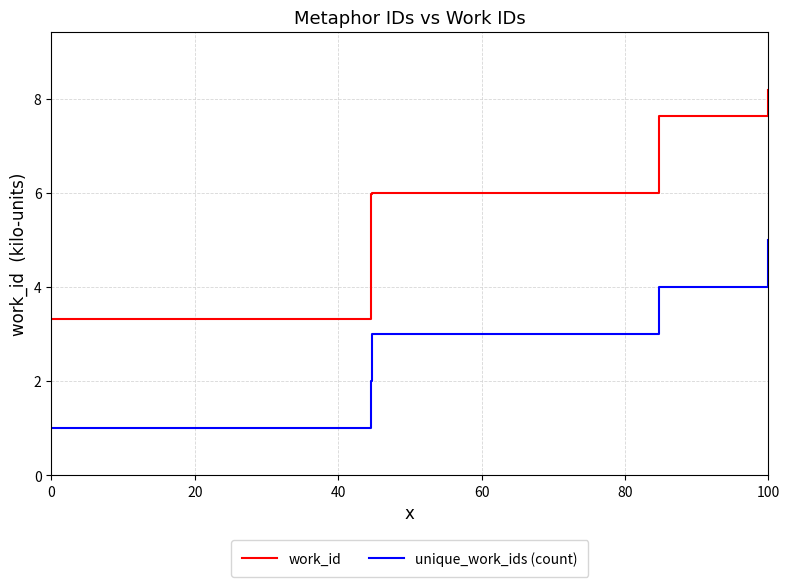

At how many categories does at least one series exceed 4?

8